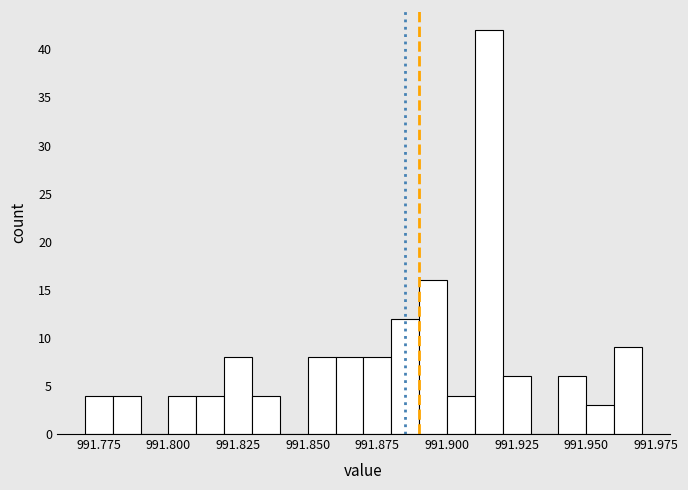

Read against the x-axis, roughly where is the centre of the tallest bar?

991.915